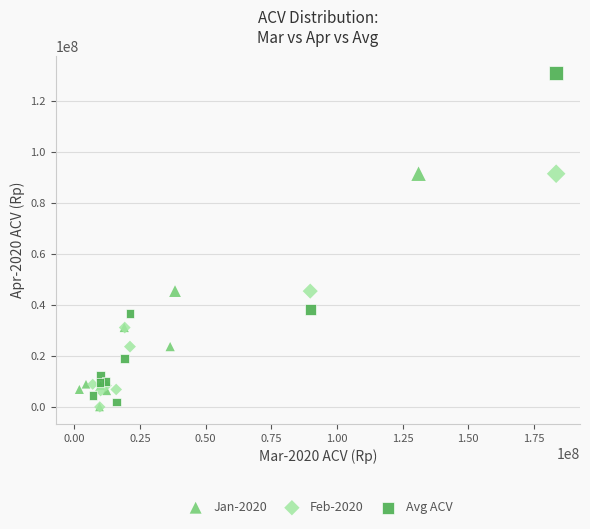

Which series has the largest Y range (max minus min)?

Avg ACV